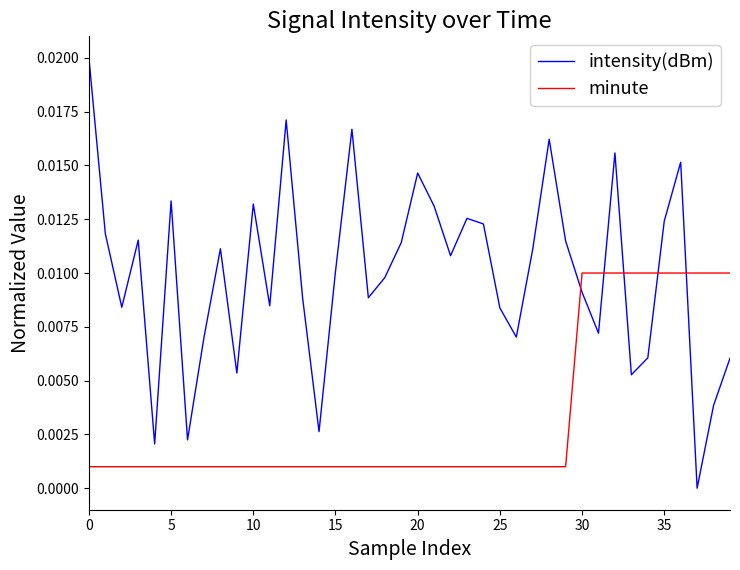

Which series has the largest total across all categories?

intensity(dBm)